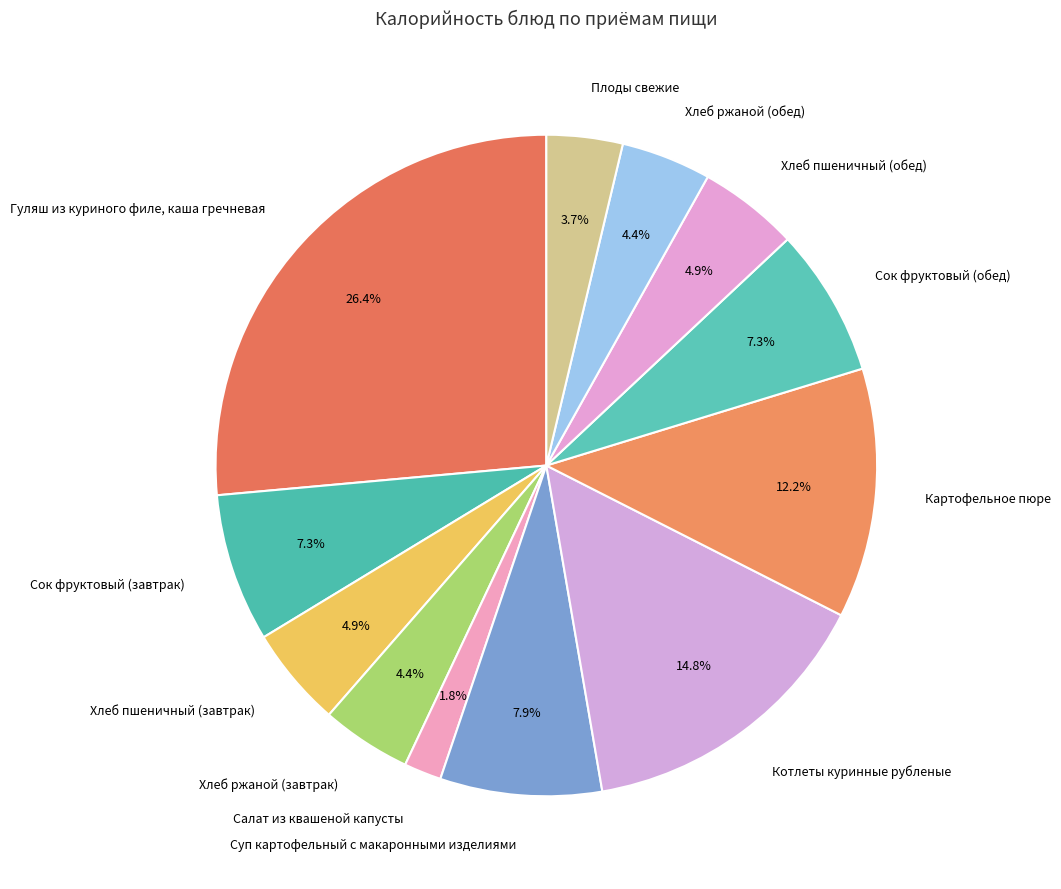

The Гуляш из куриного филе, каша гречневая slice represents 26% of the pie. True or false?

True